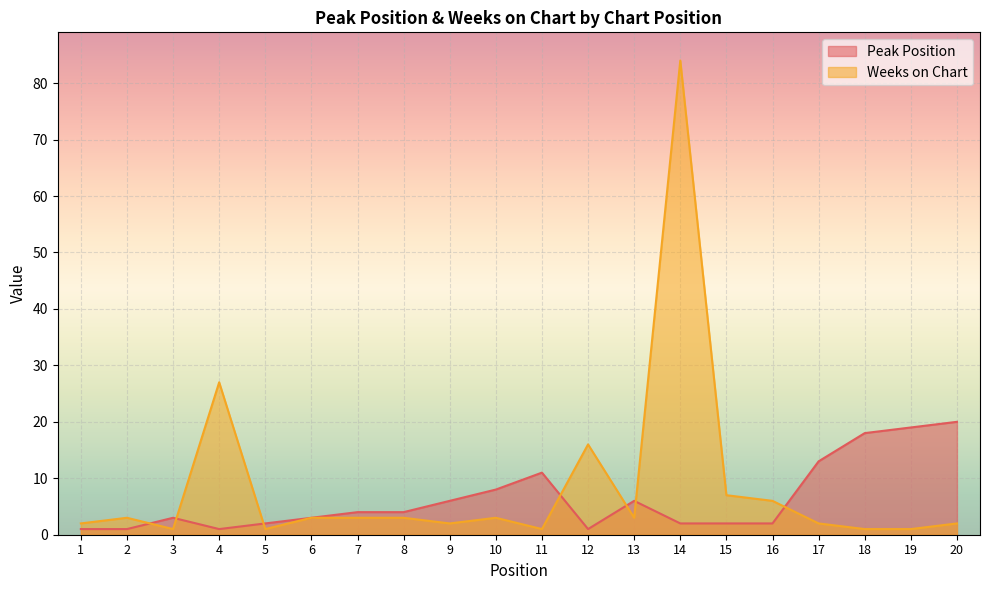

How many values in the Peak Position series exceed 4?

8